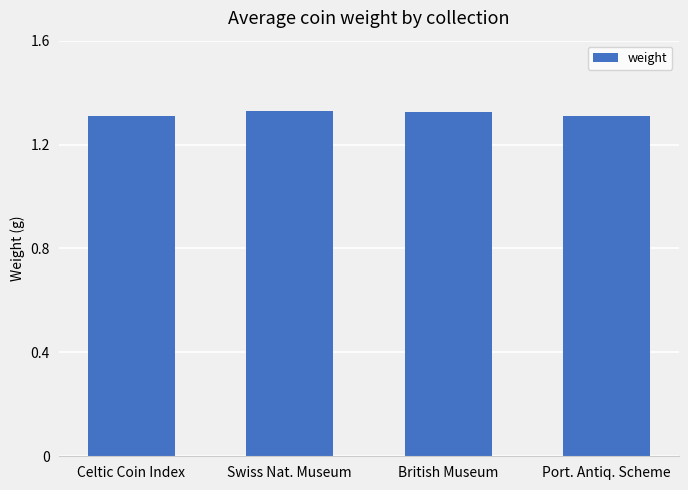

Does the chart contain stacked bars?

No